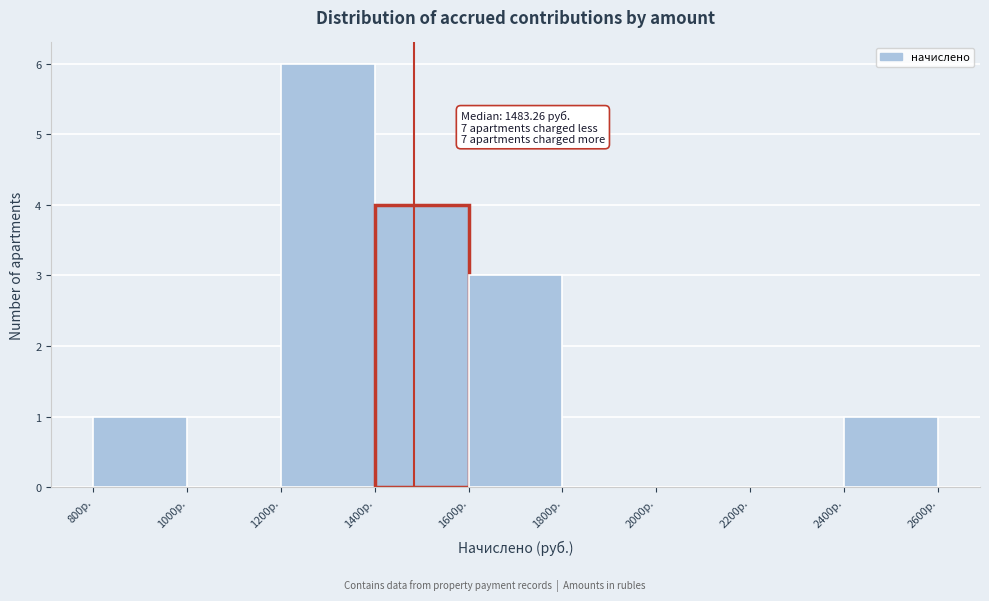

Which range on the x-axis has the tallest bar?

1200 to 1400